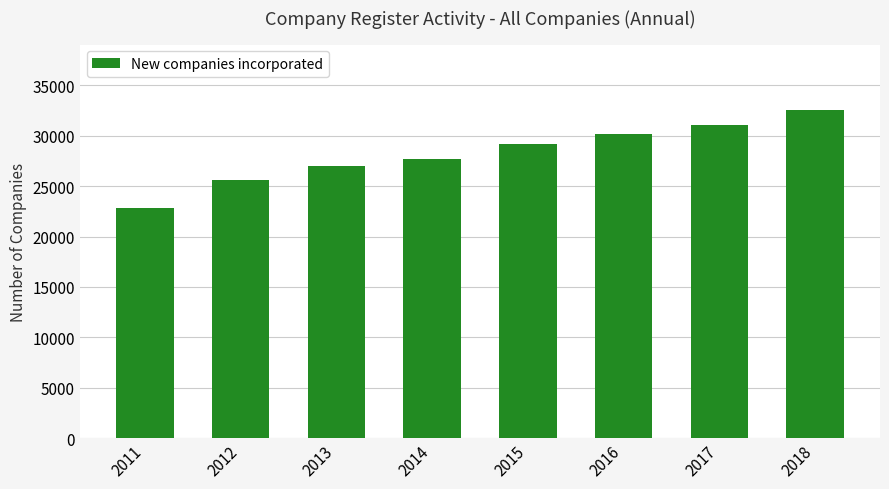

Rank the categories by value from lowest to highest.

2011, 2012, 2013, 2014, 2015, 2016, 2017, 2018